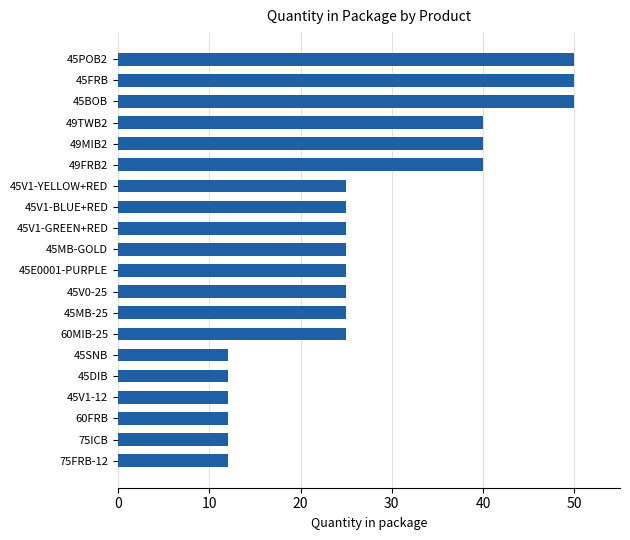

Reading bottom to top, extract all data points from this chart.

75FRB-12=12	75ICB=12	60FRB=12	45V1-12=12	45DIB=12	45SNB=12	60MIB-25=25	45MB-25=25	45V0-25=25	45E0001-PURPLE=25	45MB-GOLD=25	45V1-GREEN+RED=25	45V1-BLUE+RED=25	45V1-YELLOW+RED=25	49FRB2=40	49MIB2=40	49TWB2=40	45BOB=50	45FRB=50	45POB2=50